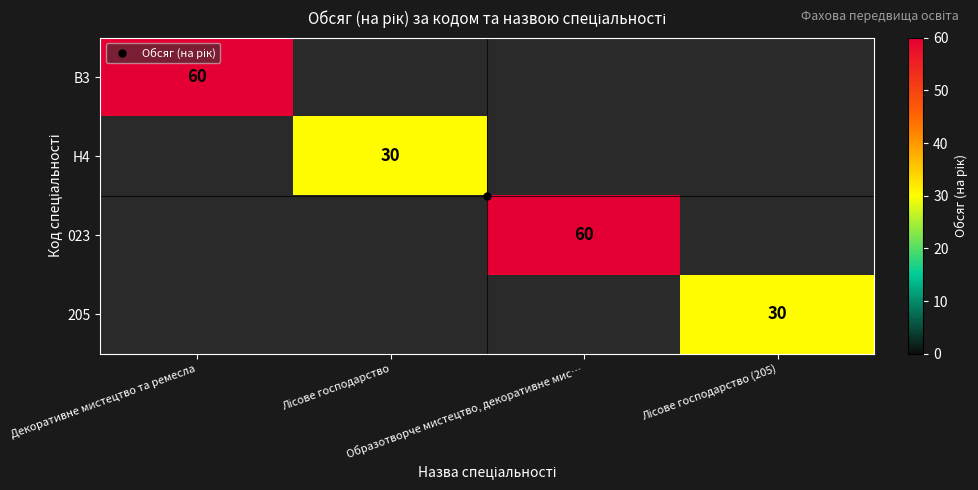

At which category does the chart reach its minimum across all series?

Лісове господарство